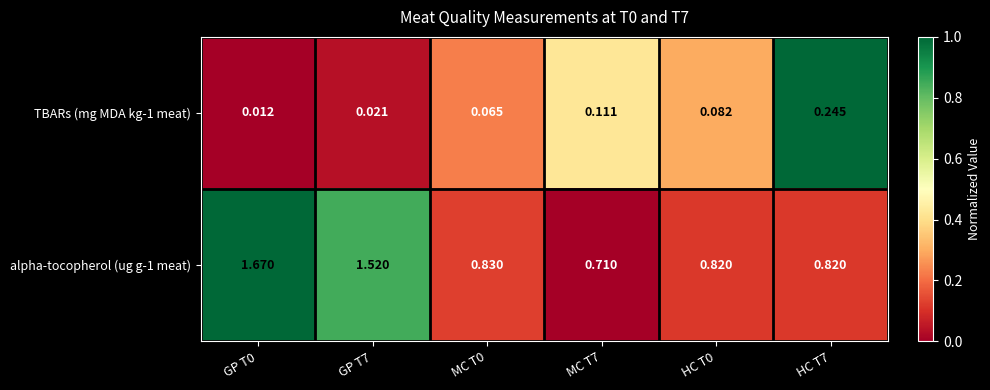

Which series has the largest total across all categories?

alpha-tocopherol (ug g-1 meat)